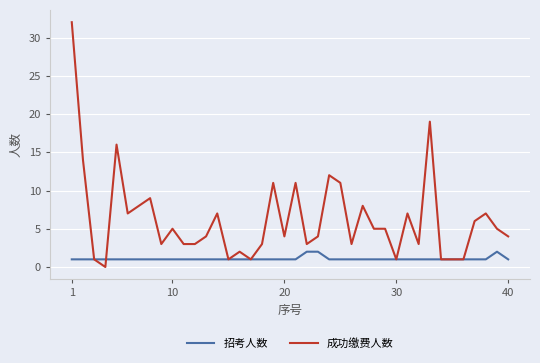

List the series in order of their peak value, lowest first.

招考人数, 成功缴费人数